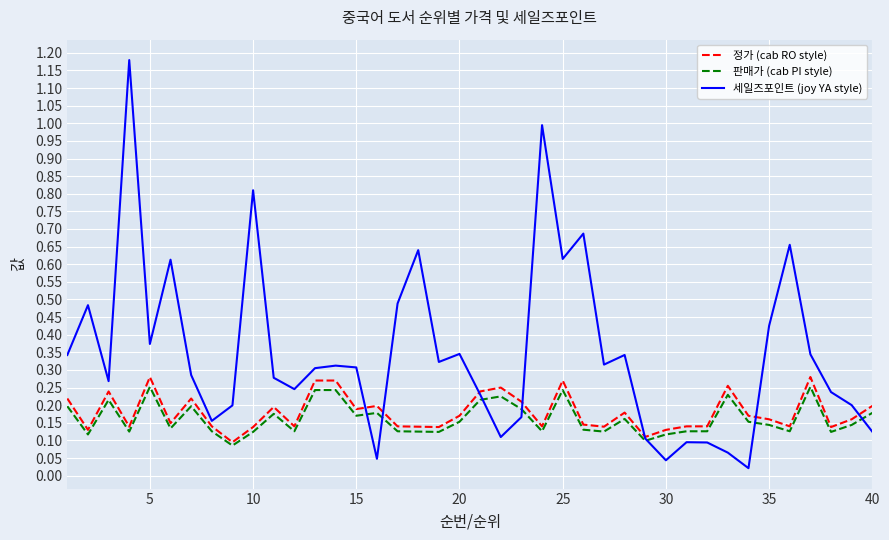

Which series has the widest spread of values?

세일즈포인트 (joy YA style)